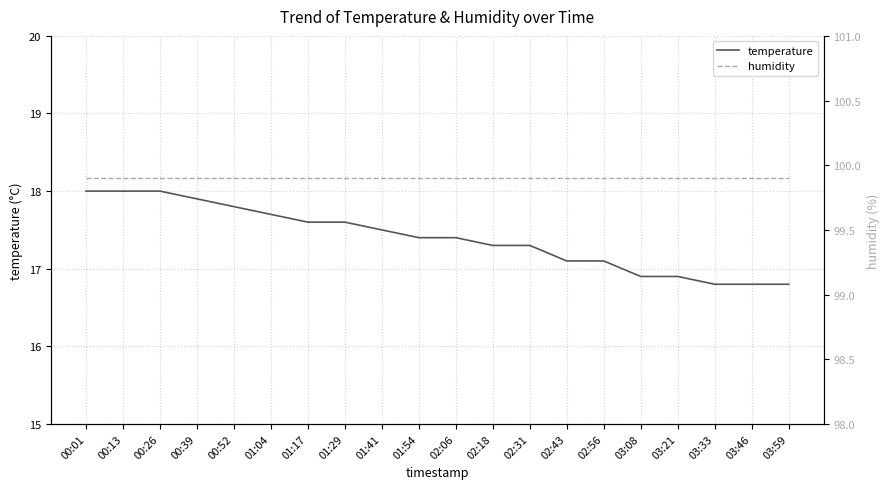

Count the number of data series in this chart.

2